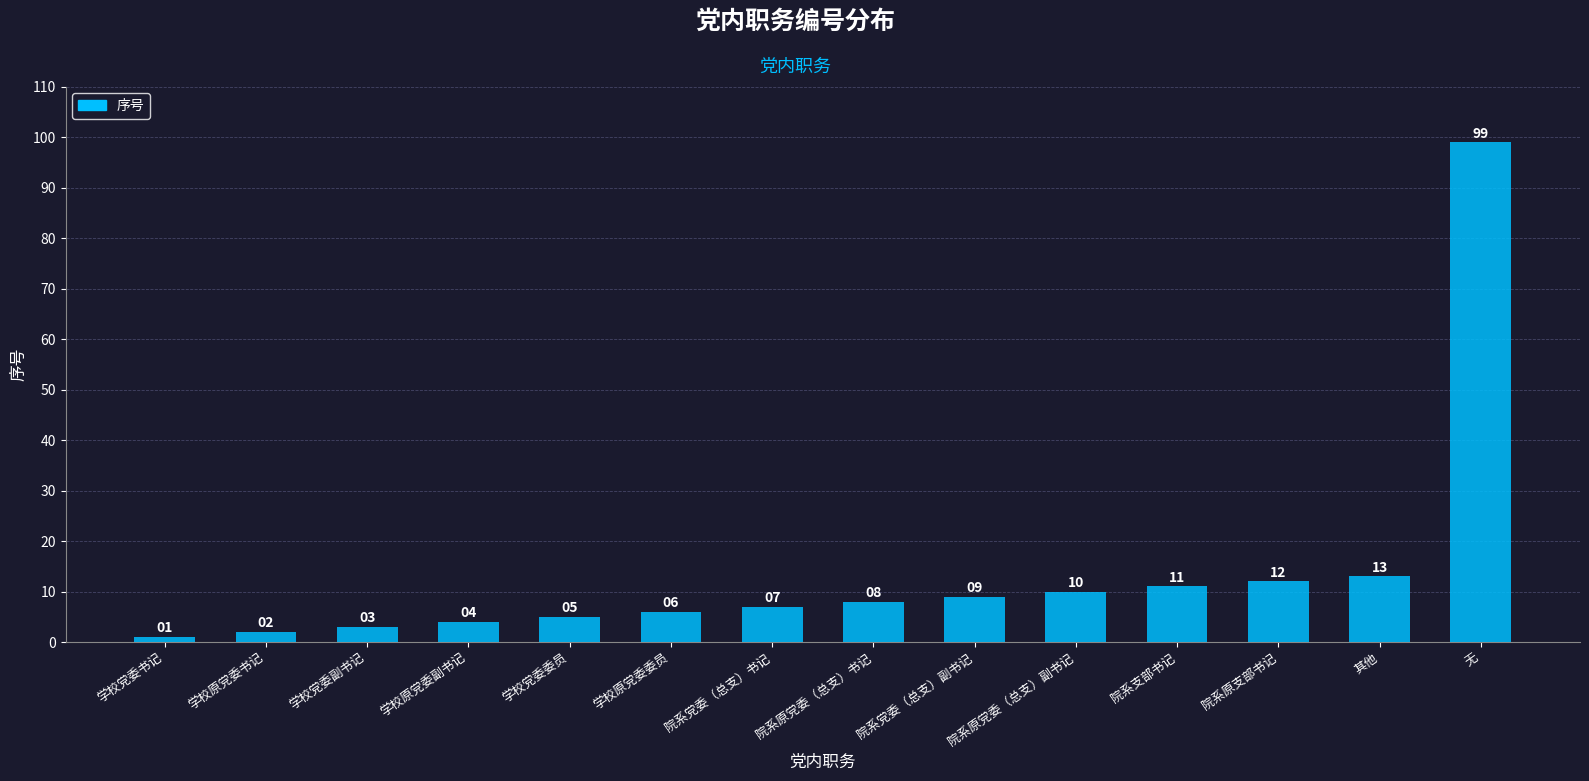

What is the ratio of the value at 院系原党委（总支）书记 to the value at 院系支部书记?

0.7